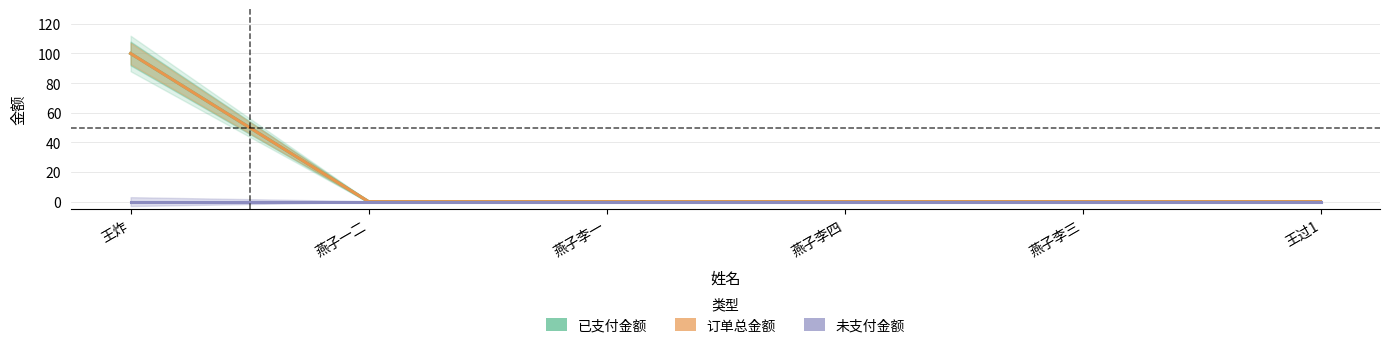

What is the sum of all 订单总金额 values?

100